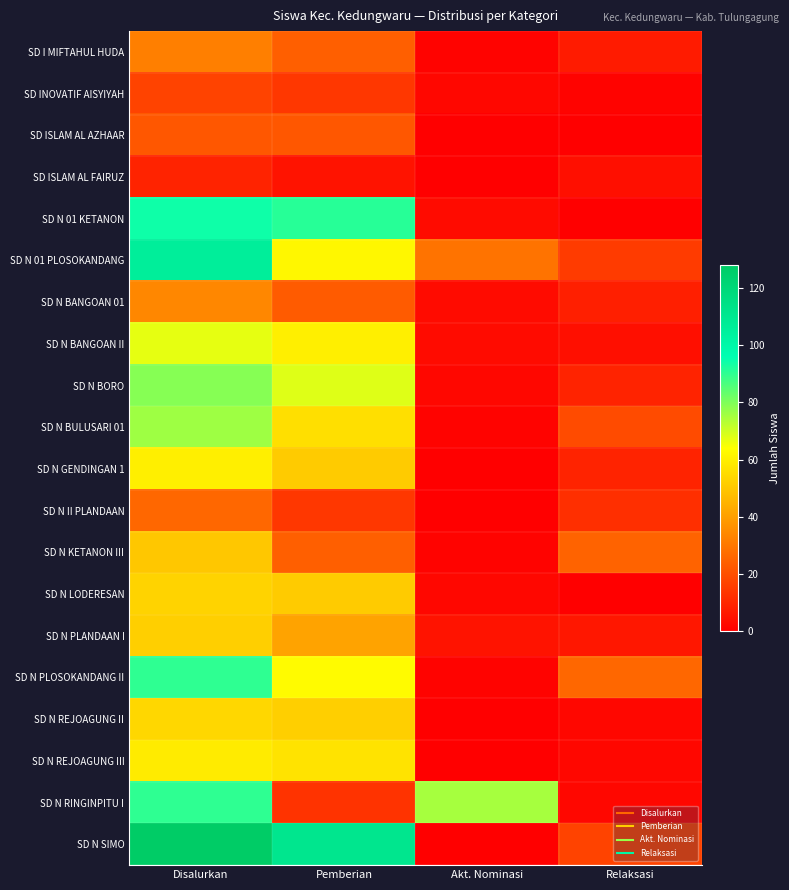

What is the spread (max minus min) of values at Relaksasi?

26